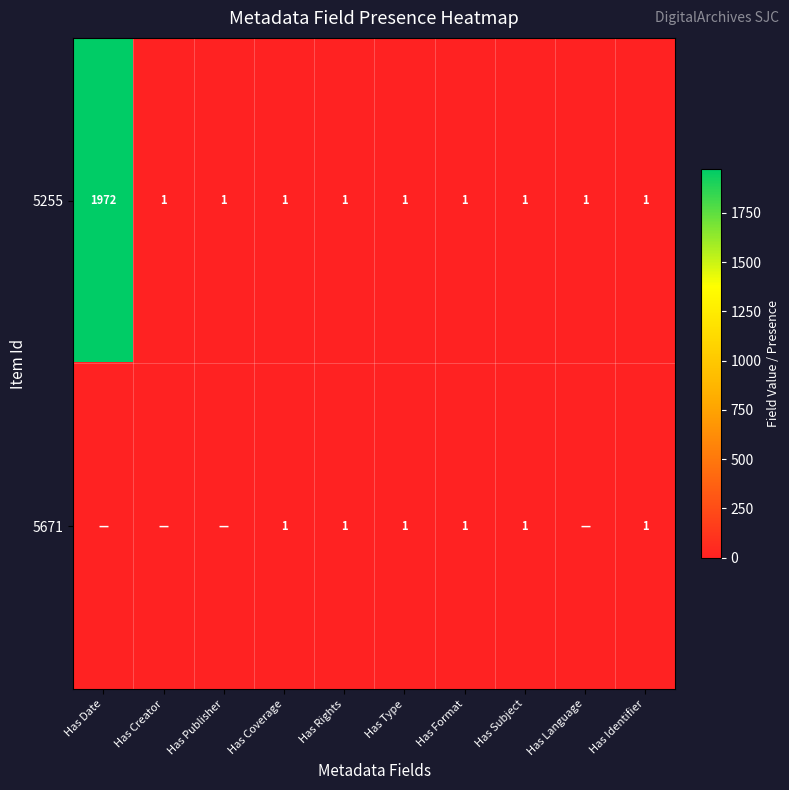

Which has a higher value, Has Publisher or Has Coverage?

Has Publisher